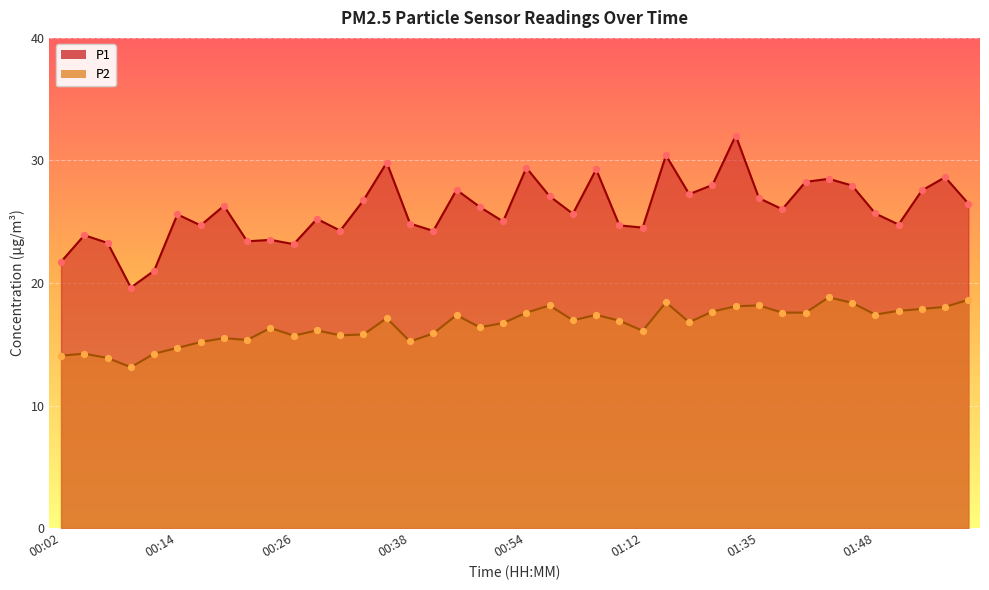

What is the total value across all series at 01:48?

43.1